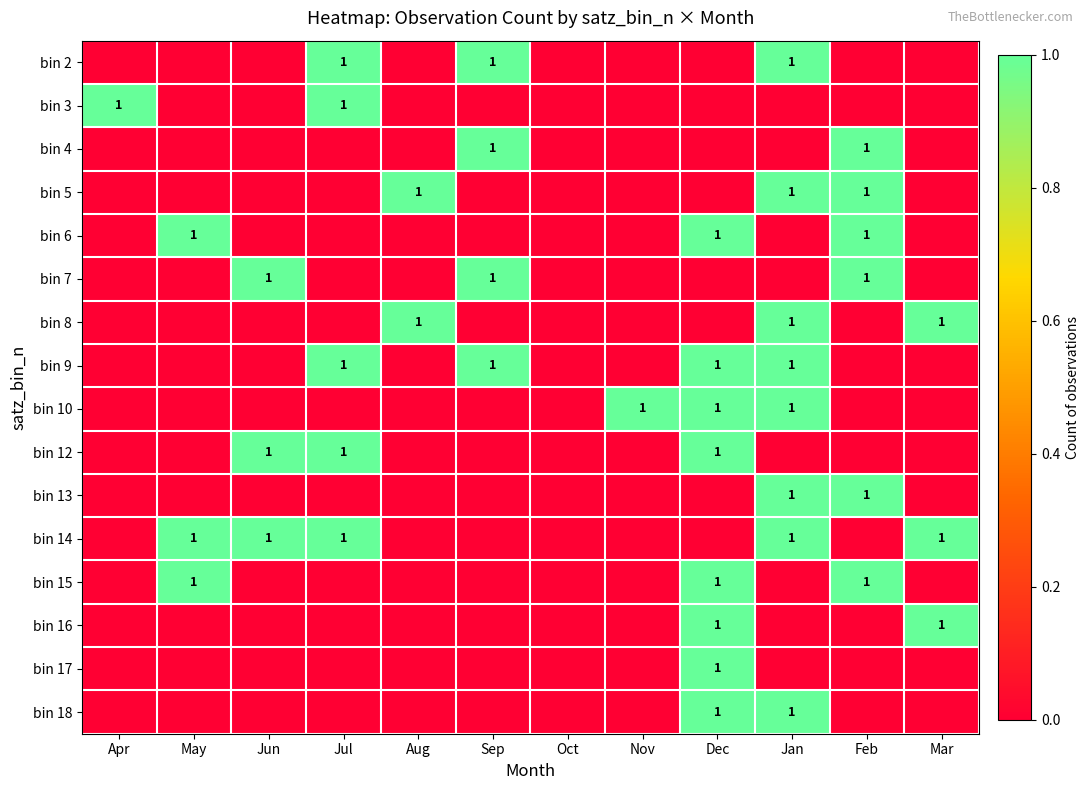

True or false: bin 2 has a value of 1 at Sep.

True